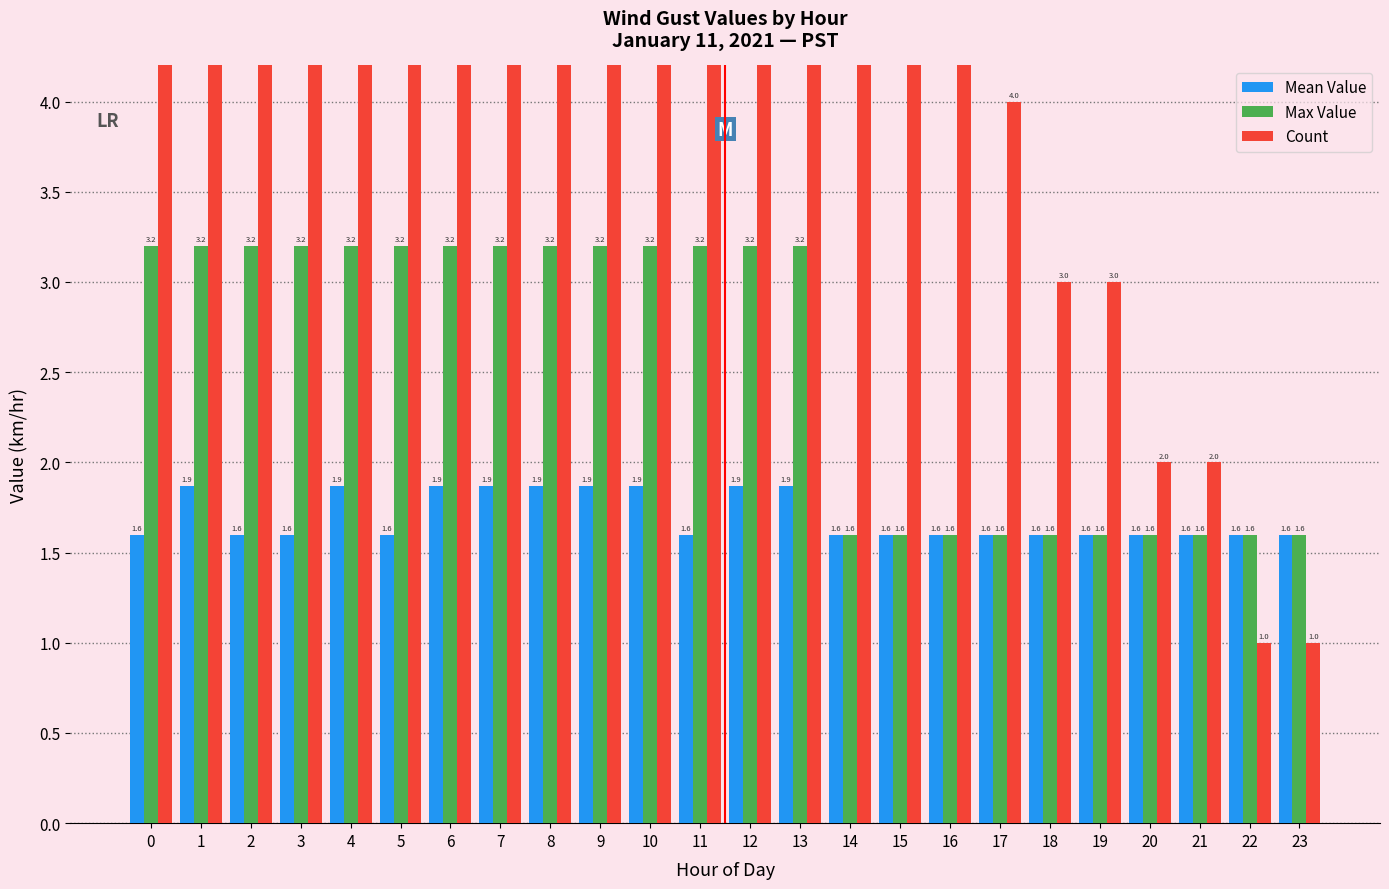

True or false: Max Value has a value of 1.6 at 21.

True